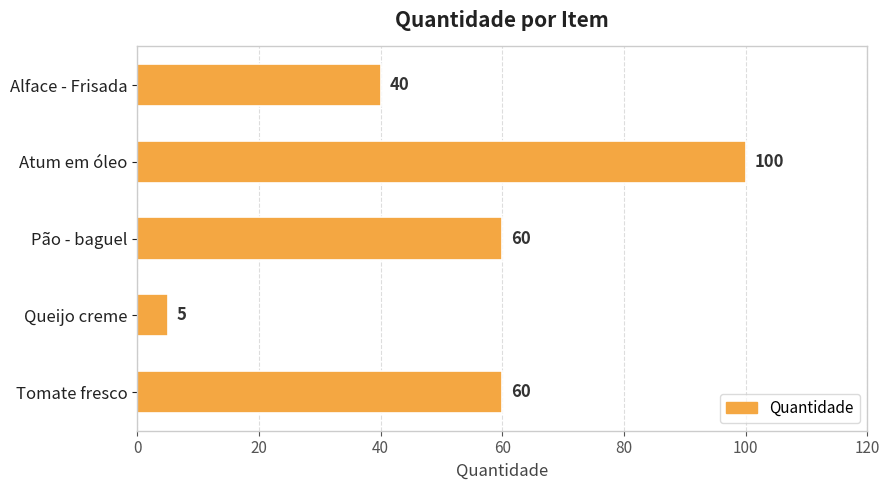

Count the values in the range 40 to 60.

3